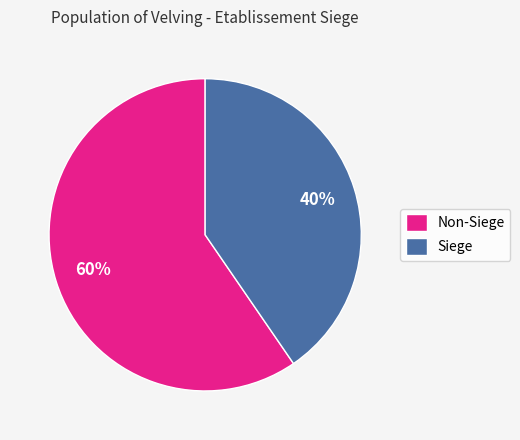

Is the sum of Non-Siege and Siege greater than half?

Yes